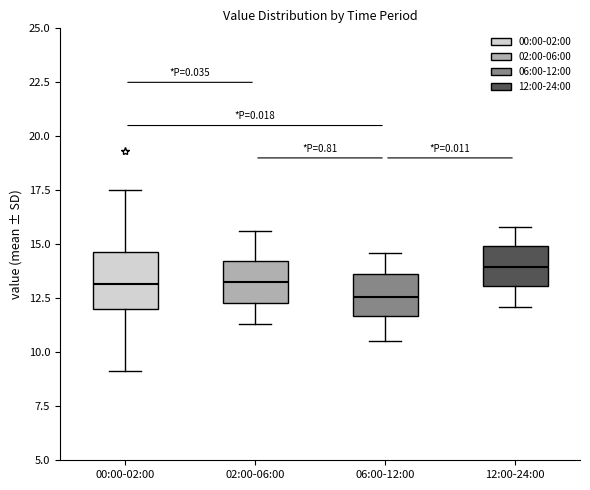

Reading left to right, transcribe this box plot: for each box, give where its median line is, the range the box spans, and where its two whiskers end, as read against the y-axis. The values are not printed on the chart, so give them approximately, as read against the axis.

00:00-02:00: median 13.0, box 12.0 to 14.5, whiskers 9.0 to 17.5
02:00-06:00: median 13.5, box 12.5 to 14.0, whiskers 11.5 to 15.5
06:00-12:00: median 12.5, box 11.5 to 13.5, whiskers 10.5 to 14.5
12:00-24:00: median 14.0, box 13.0 to 15.0, whiskers 12.0 to 16.0